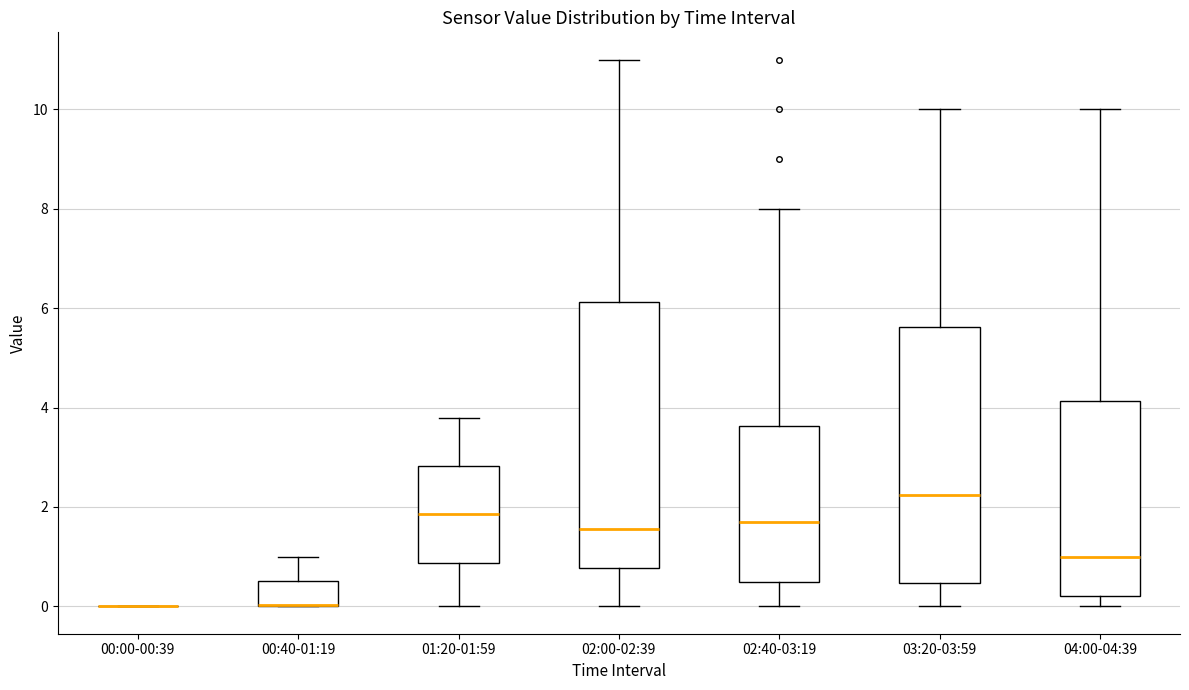

Reading left to right, read every box against the y-axis: the position of its median line, the range the box covers, and the ends of its whiskers. The values are not printed on the chart, so give them approximately, as read against the axis.

00:00-00:39: box collapsed to a line at 0.0, whiskers 0.0 to 0.0
00:40-01:19: median 0.0 (drawn on the box's lower edge), box 0.0 to 0.6, whiskers 0.0 to 1.0
01:20-01:59: median 1.8, box 0.8 to 2.8, whiskers 0.0 to 3.8
02:00-02:39: median 1.6, box 0.8 to 6.2, whiskers 0.0 to 11.0
02:40-03:19: median 1.8, box 0.6 to 3.6, whiskers 0.0 to 8.0
03:20-03:59: median 2.2, box 0.4 to 5.6, whiskers 0.0 to 10.0
04:00-04:39: median 1.0, box 0.2 to 4.2, whiskers 0.0 to 10.0